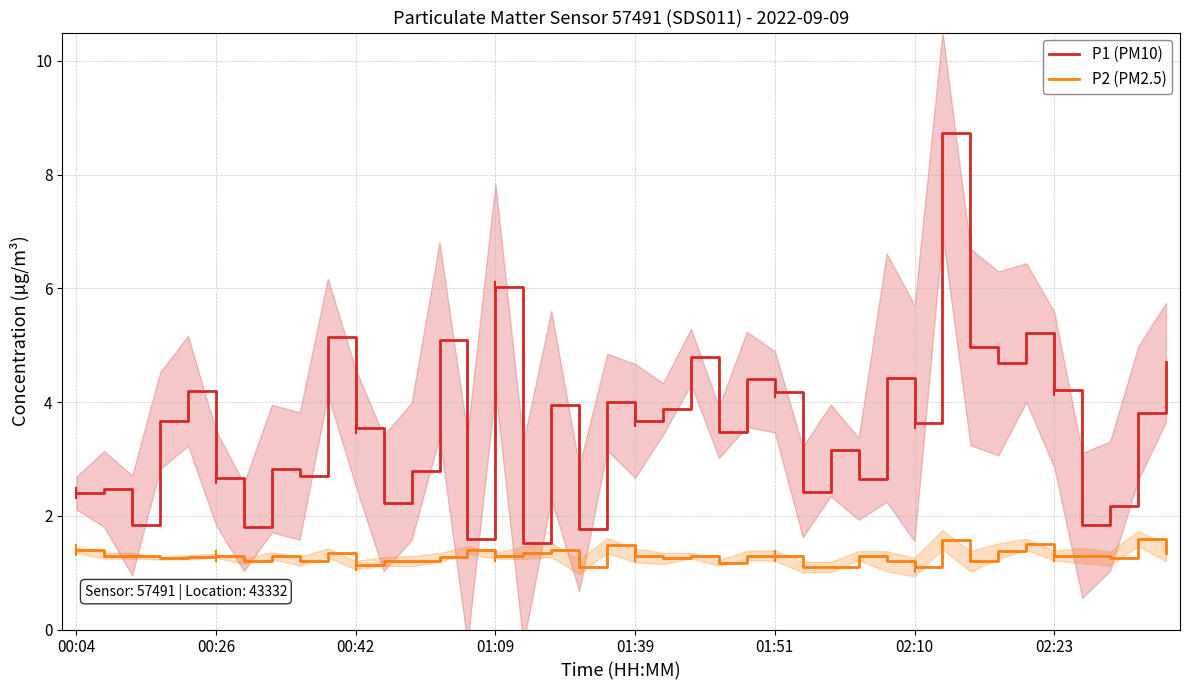

What is the lowest value of the P2 (PM2.5) series?

1.1